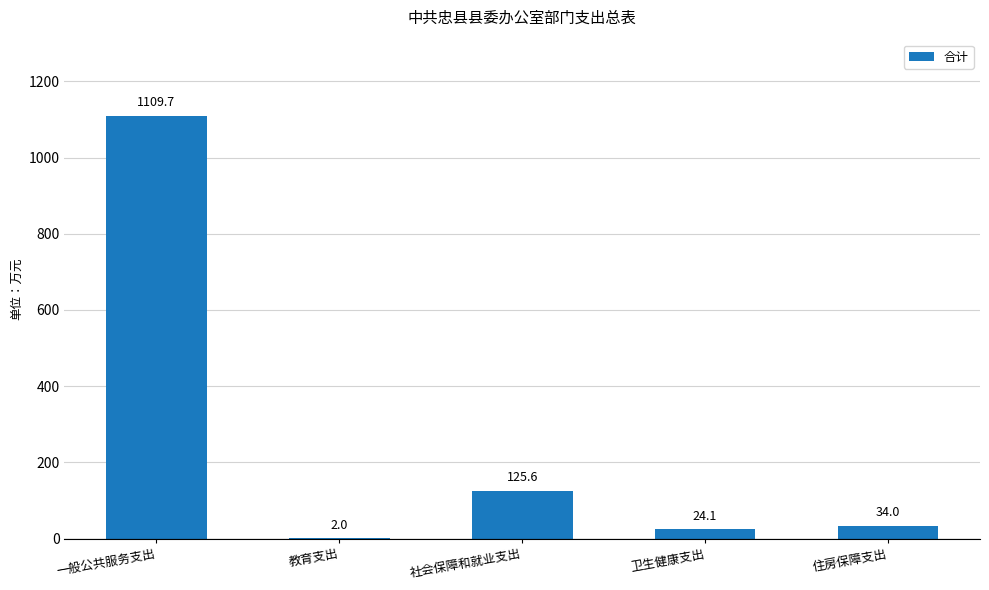

What is the ratio of the value at 住房保障支出 to the value at 卫生健康支出?

1.4